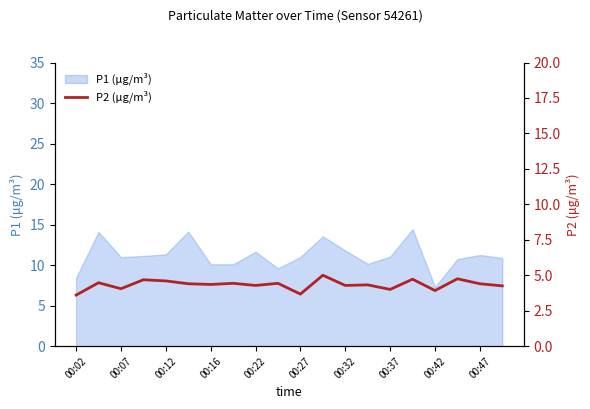

What is the sum of all values?

86.6